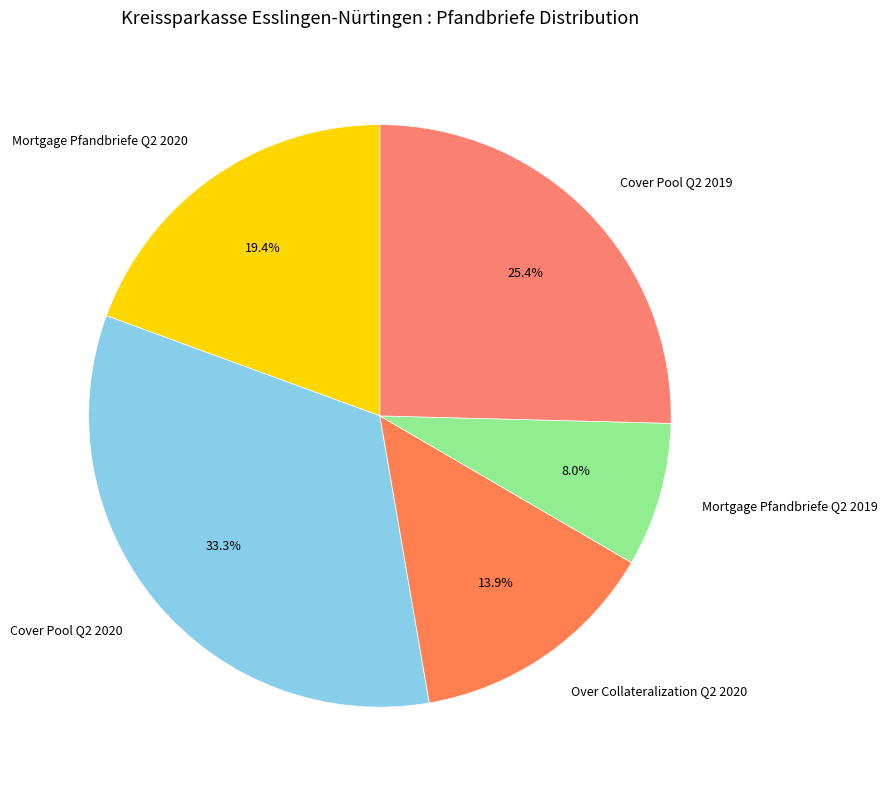

Which has a higher value, Cover Pool Q2 2020 or Mortgage Pfandbriefe Q2 2020?

Cover Pool Q2 2020